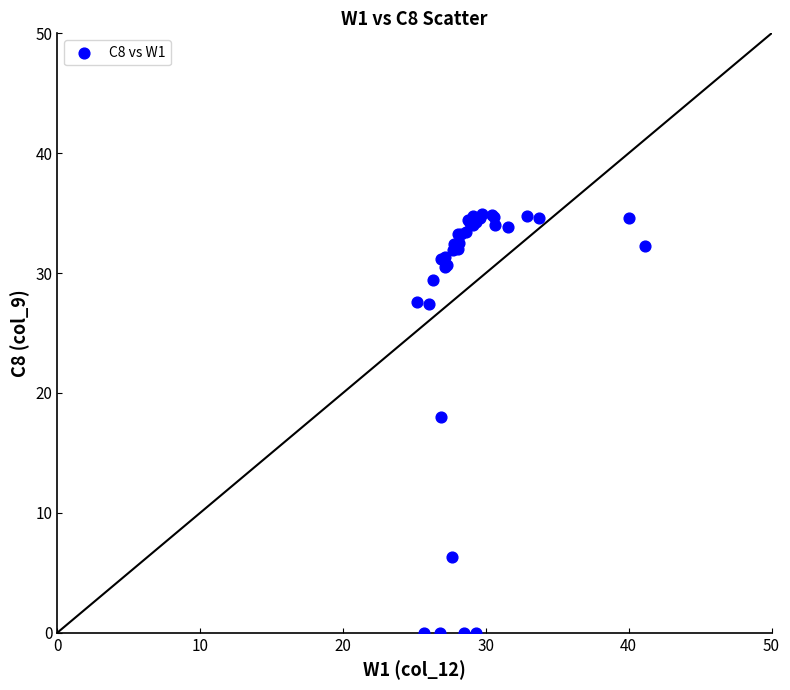

What Y value in the scatter plot is closest to 17?

18.0